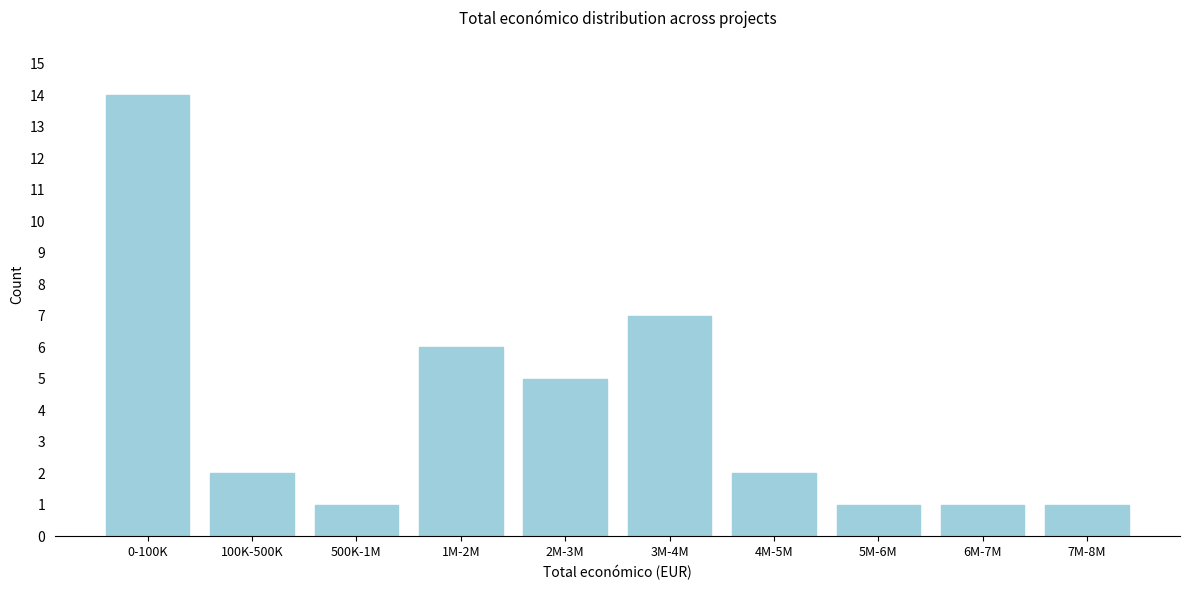

Reading left to right, list all the values displayed in this chart.

14	2	1	6	5	7	2	1	1	1